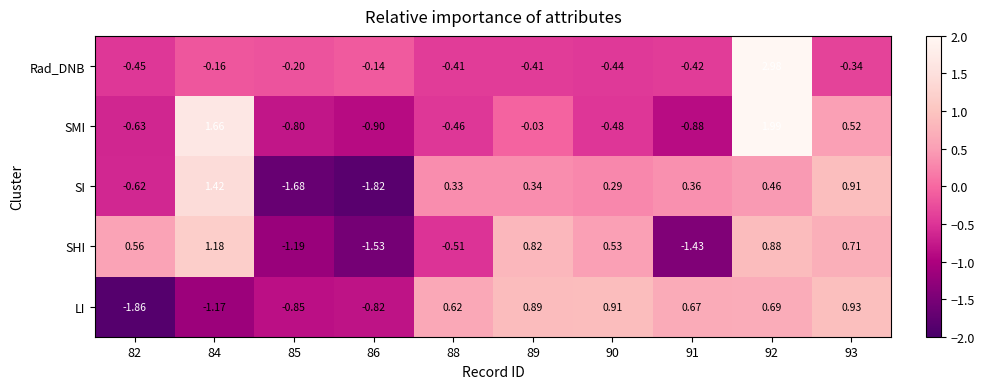

List the series in order of their peak value, highest first.

Rad_DNB, SMI, SI, SHI, LI